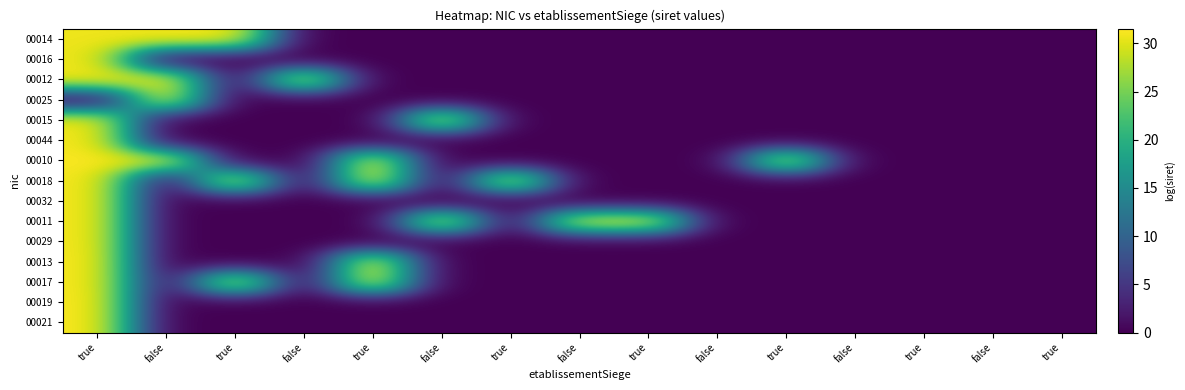

What is the spread (max minus min) of values at true?

31.5